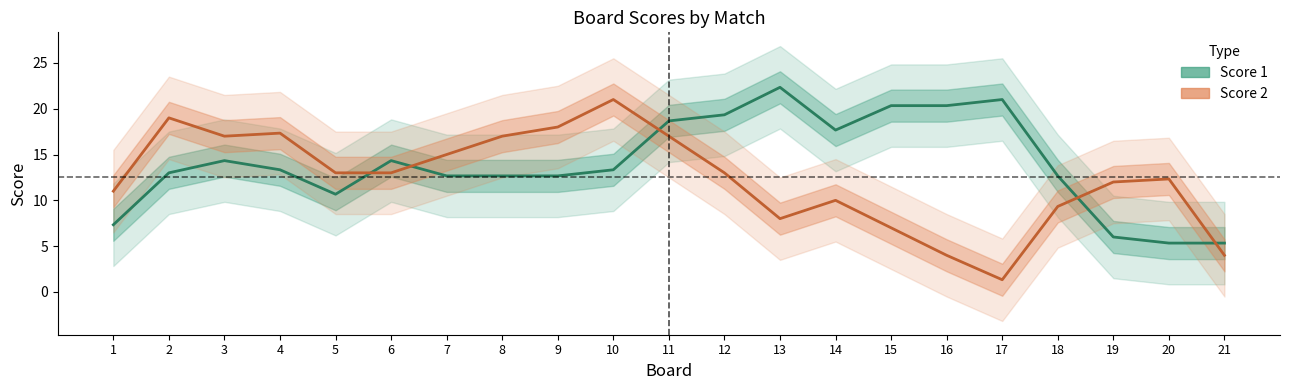

What is the average value of the Score 1 series?

14.0